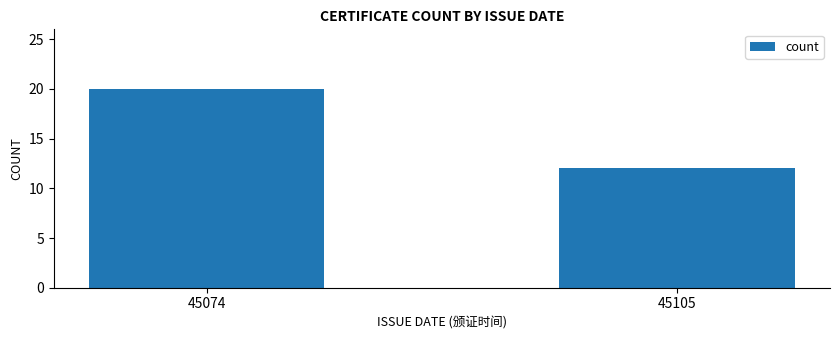

The chart shows a value of 6 at 45105. True or false?

False